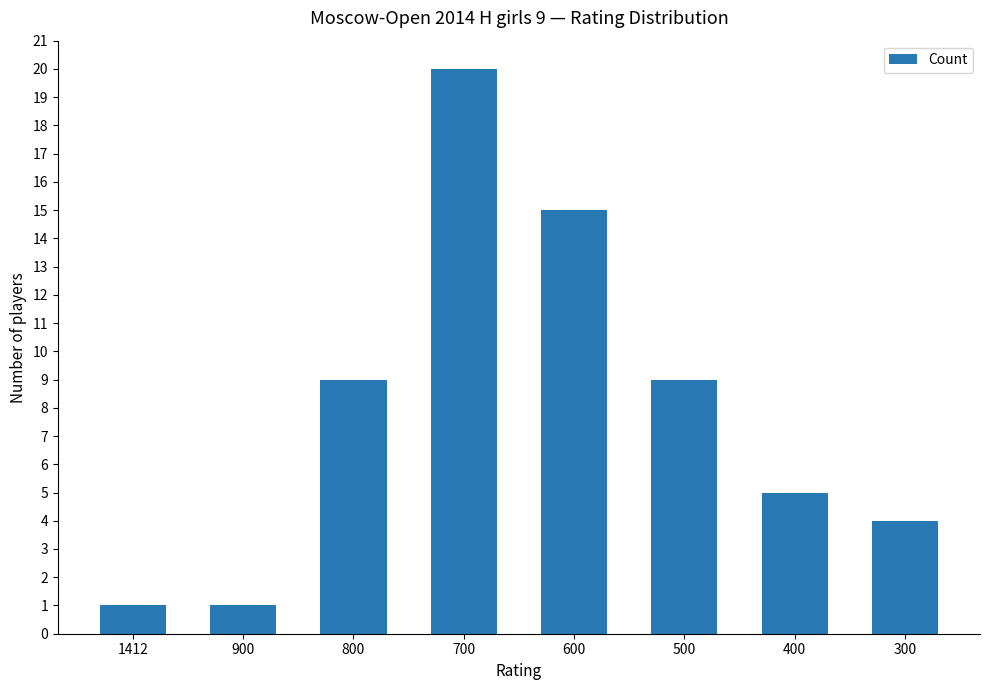

What is the maximum value shown in the chart?

20